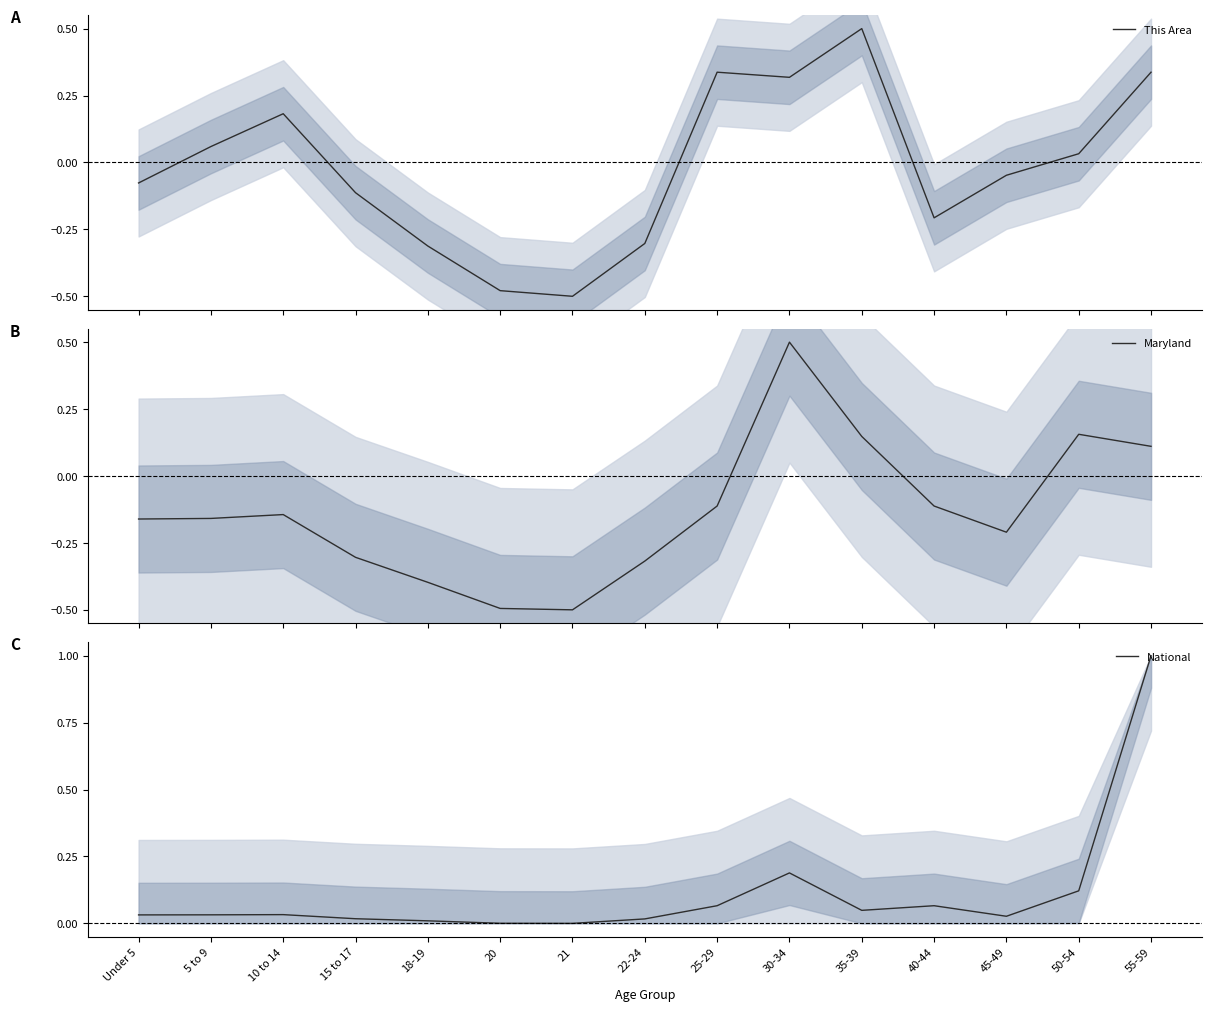

What are all the series names shown in the legend?

This Area, Maryland, National